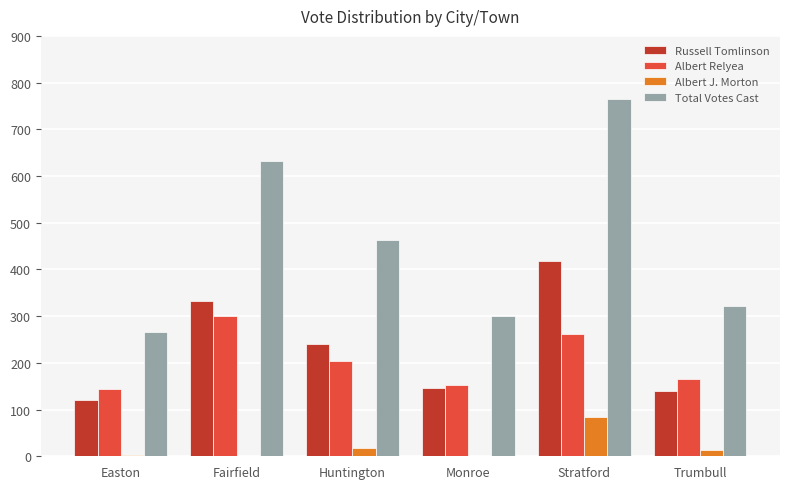

At which category does the chart reach its peak across all series?

Stratford